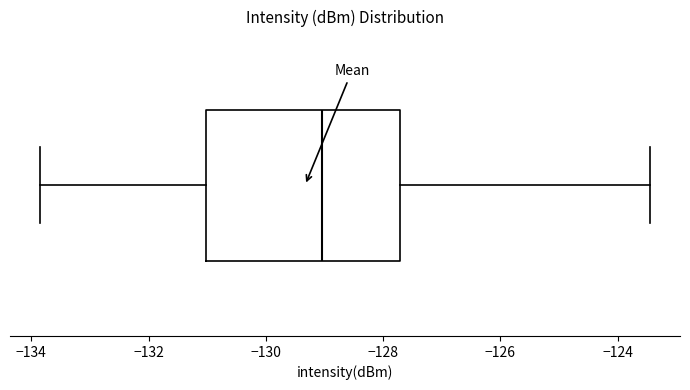

Where does the median line of the box sit on the x-axis? The values are not printed on the chart, so give them approximately, as read against the axis.

-129.0